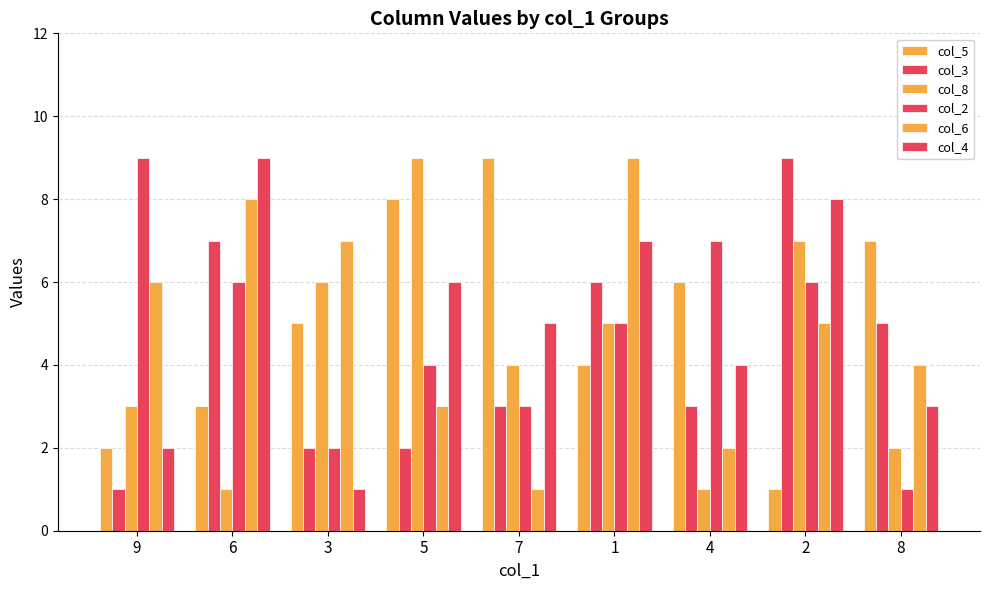

Are the bars horizontal?

No